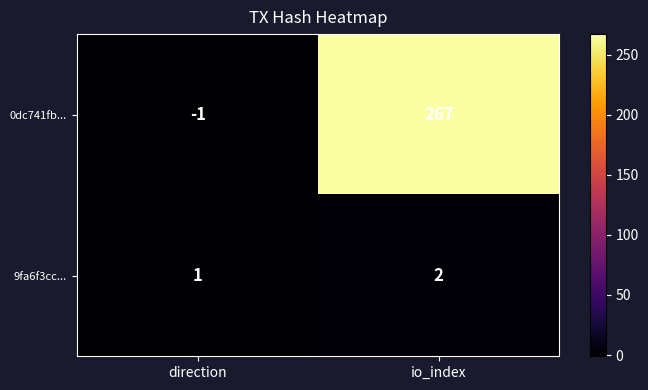

True or false: 9fa6f3cc... has a value of 3 at io_index.

False